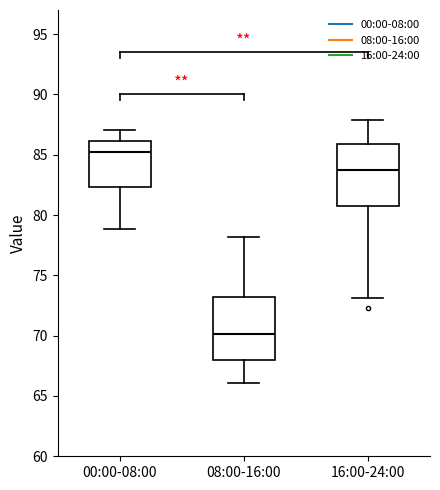

Reading left to right, read every box against the y-axis: the position of its median line, the range the box covers, and the ends of its whiskers. The values are not printed on the chart, so give them approximately, as read against the axis.

00:00-08:00: median 85.0, box 82.5 to 86.0, whiskers 79.0 to 87.0
08:00-16:00: median 70.0, box 68.0 to 73.0, whiskers 66.0 to 78.0
16:00-24:00: median 84.0, box 81.0 to 86.0, whiskers 73.0 to 88.0